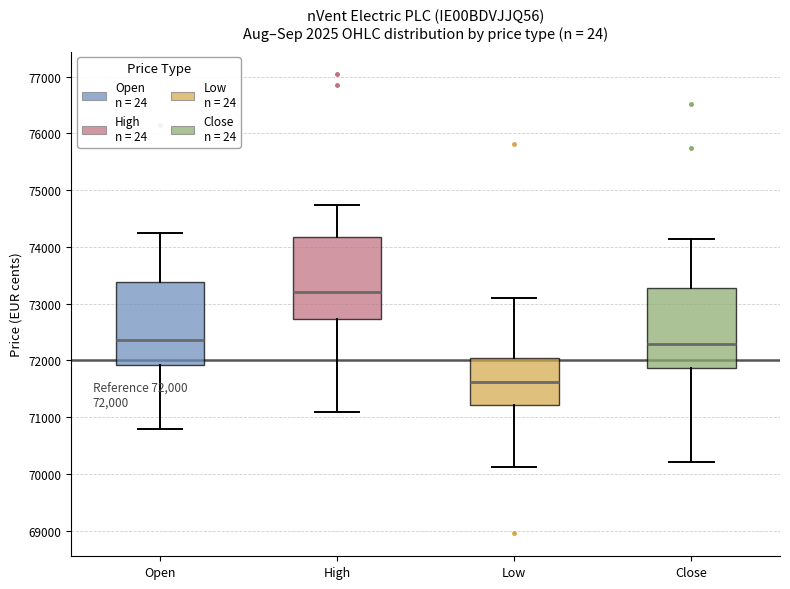

Which box has the highest median line?

High